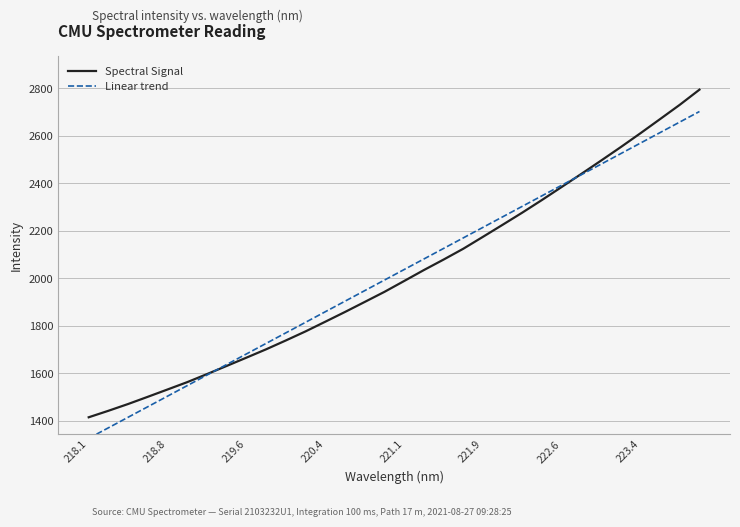

Count the number of categories in the chart.

32